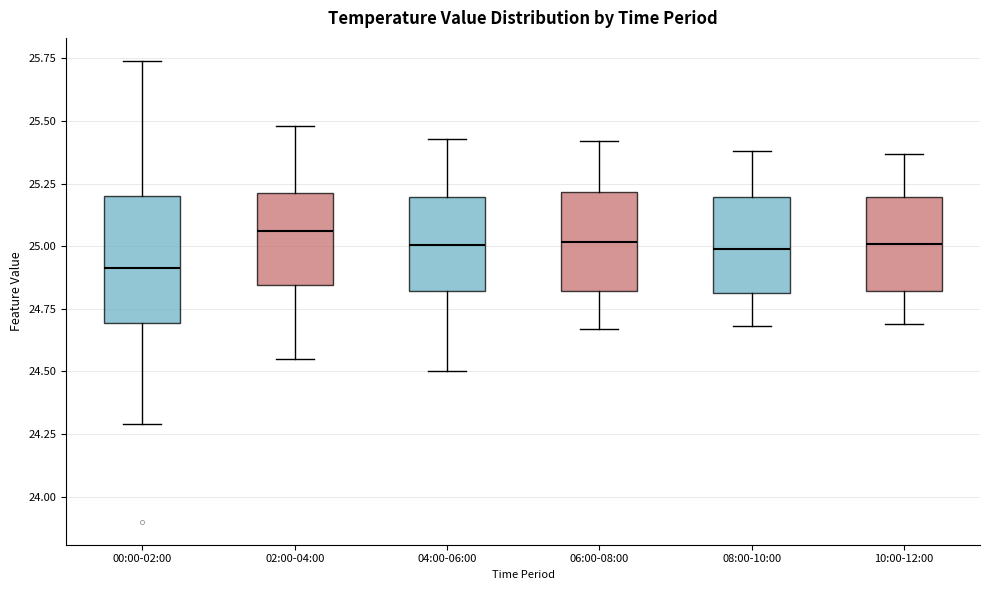

Where is the lower edge of the box for 10:00-12:00 on the y-axis? The values are not printed on the chart, so give them approximately, as read against the axis.

24.80